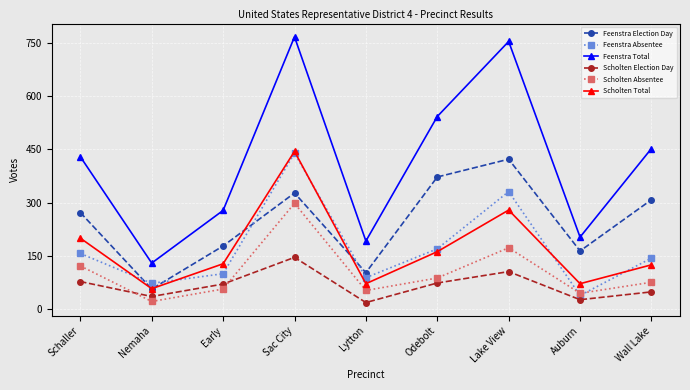

How many times do Feenstra Absentee and Scholten Absentee cross each other?

2